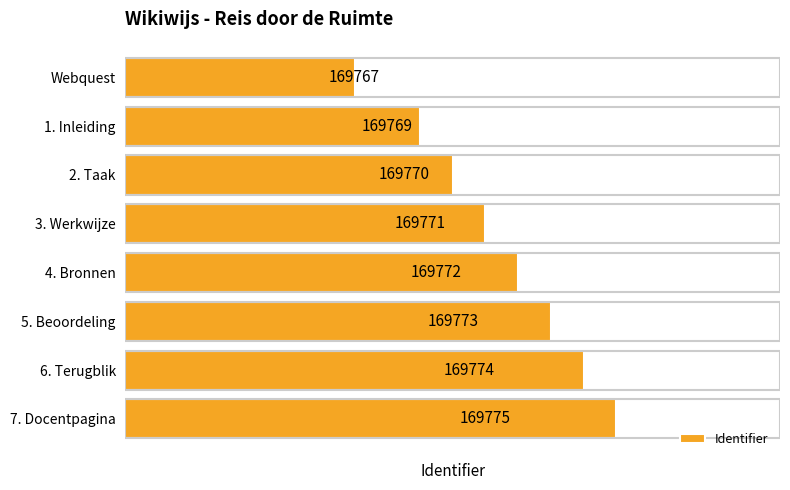

What is the sum of all values?

1358171